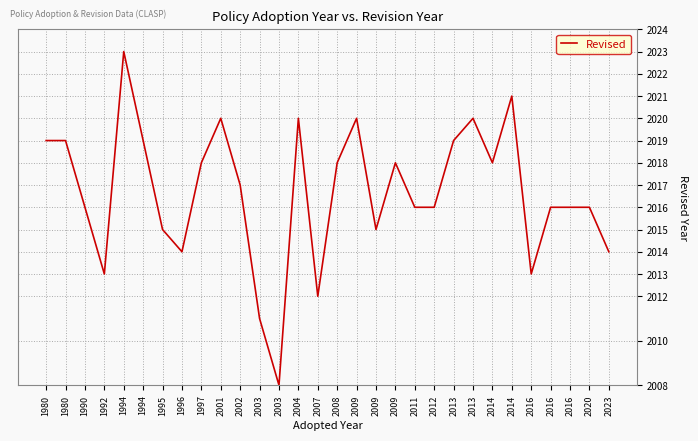

What is the maximum value shown in the chart?

2023